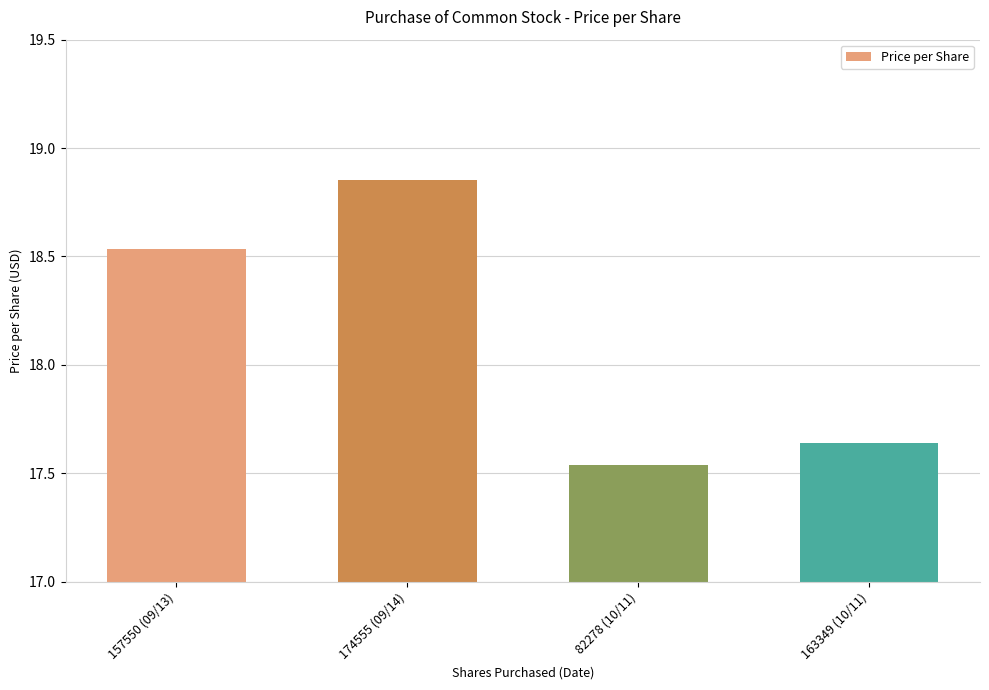

True or false: the data shows 25.8 at 163349 (10/11).

False